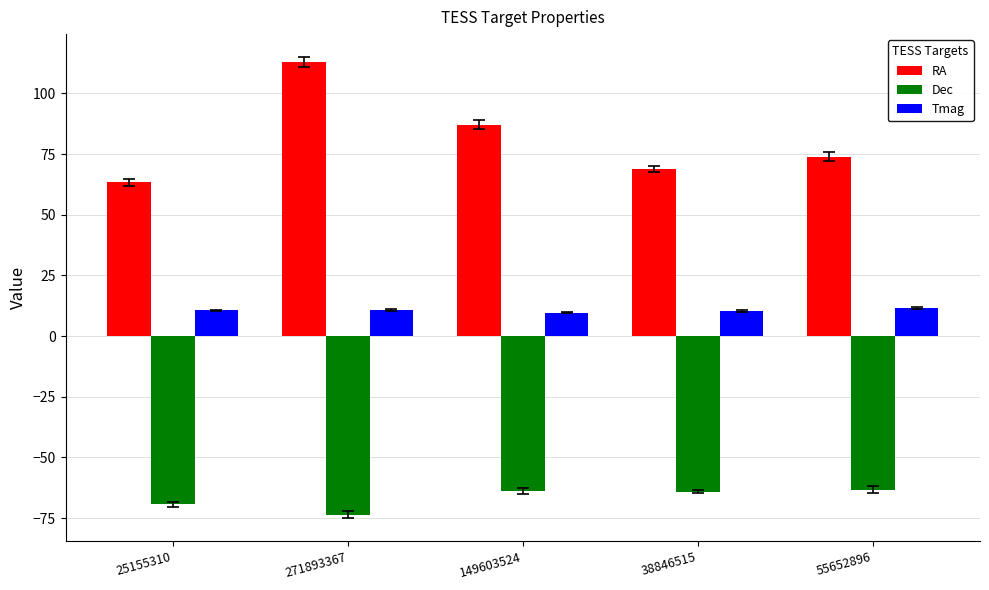

What is the lowest value of the RA series?

63.4